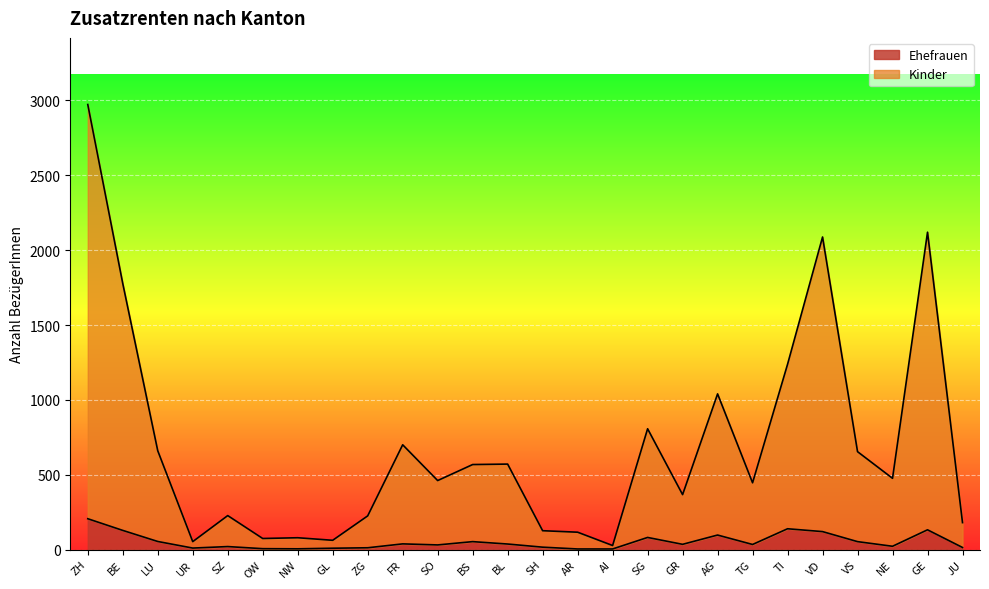

At which label does Ehefrauen first exceed 35?

ZH